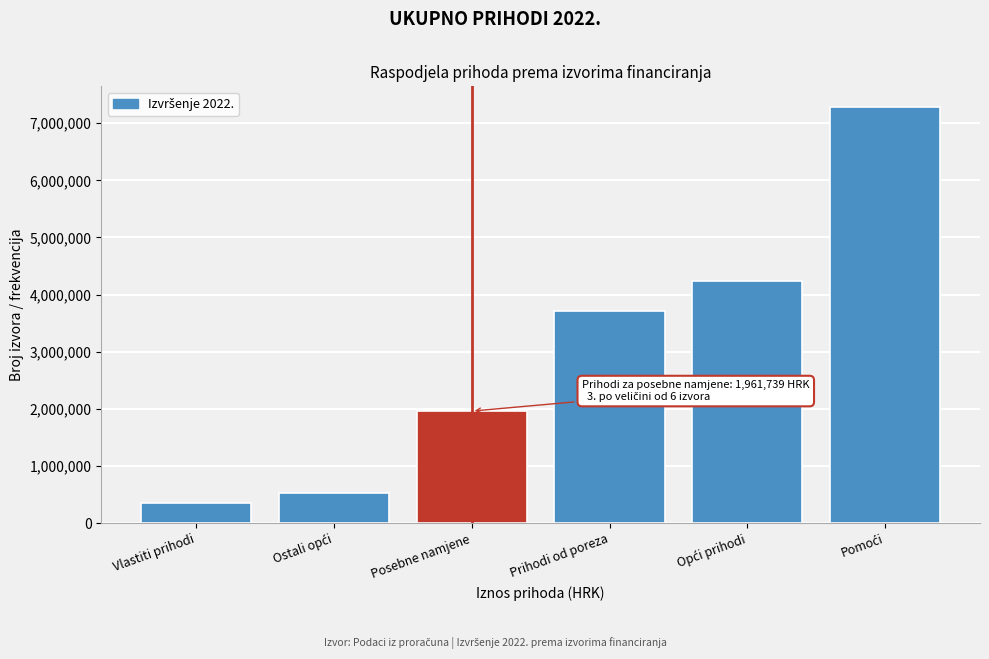

Reading right to left, transcribe all the data shown in this chart.

7281278.3	4240762.7	3708415.9	1961739.3	532346.8	358394.3